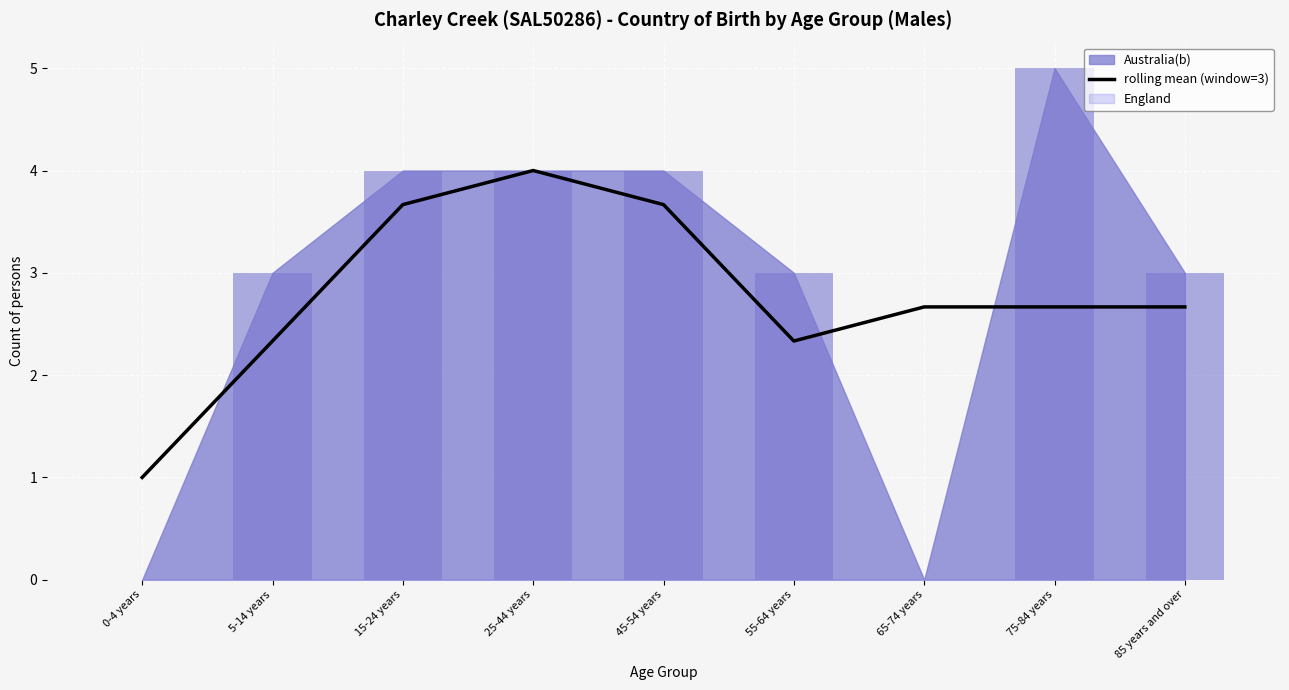

Are the bars grouped side by side (vs. stacked)?

No